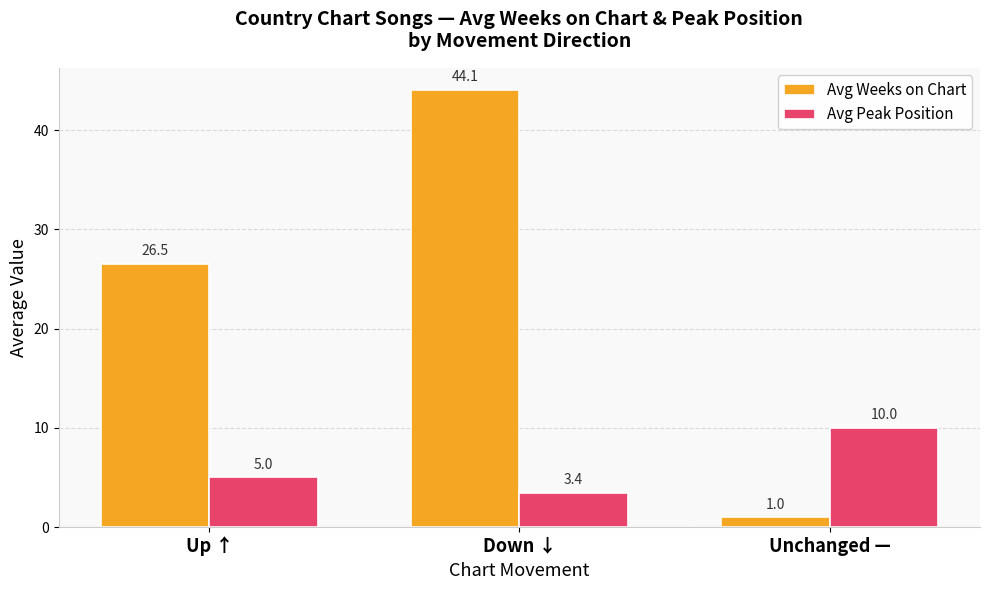

Rank the series at Down ↓ from highest to lowest value.

Avg Weeks on Chart, Avg Peak Position